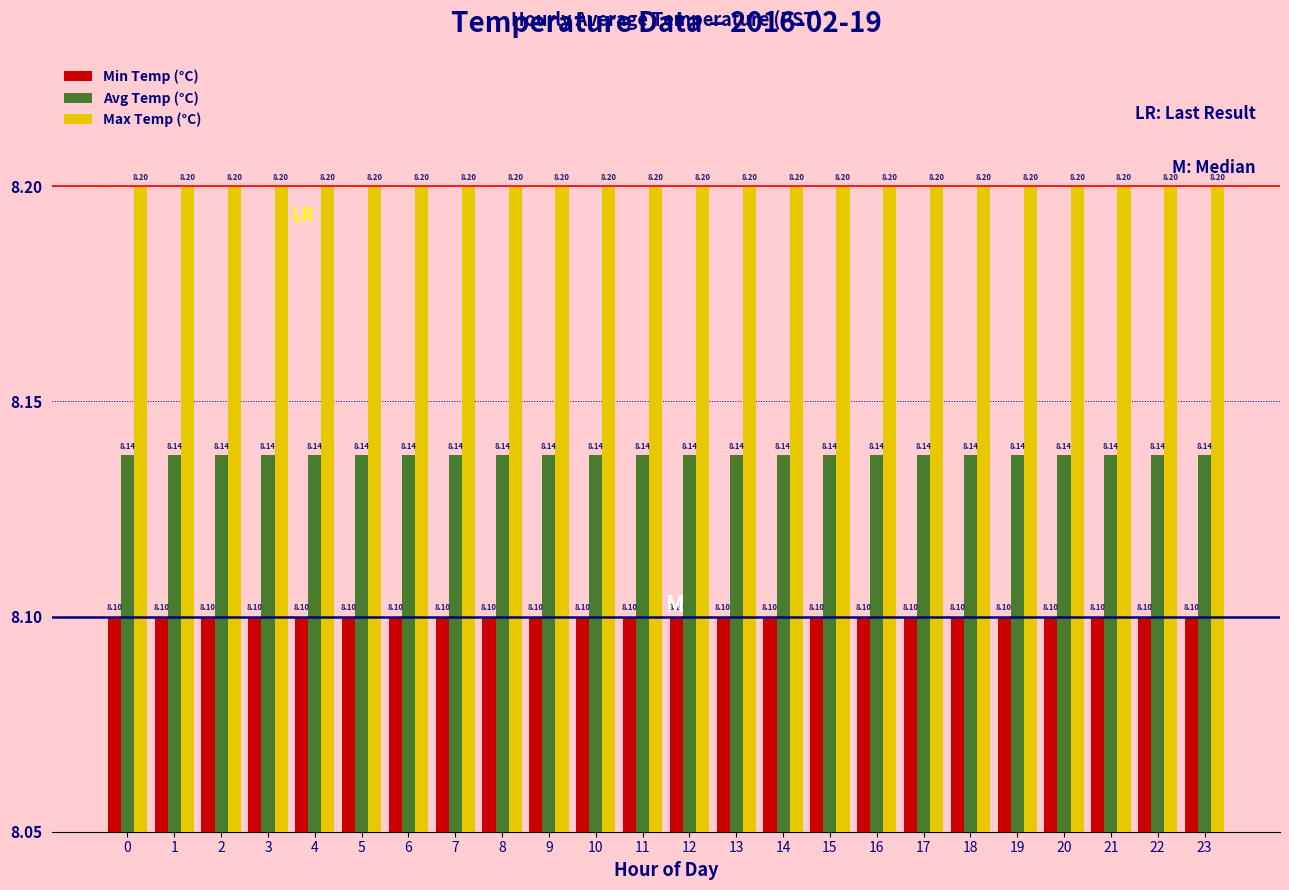

Rank the series at 4 from highest to lowest value.

Max Temp (°C), Avg Temp (°C), Min Temp (°C)